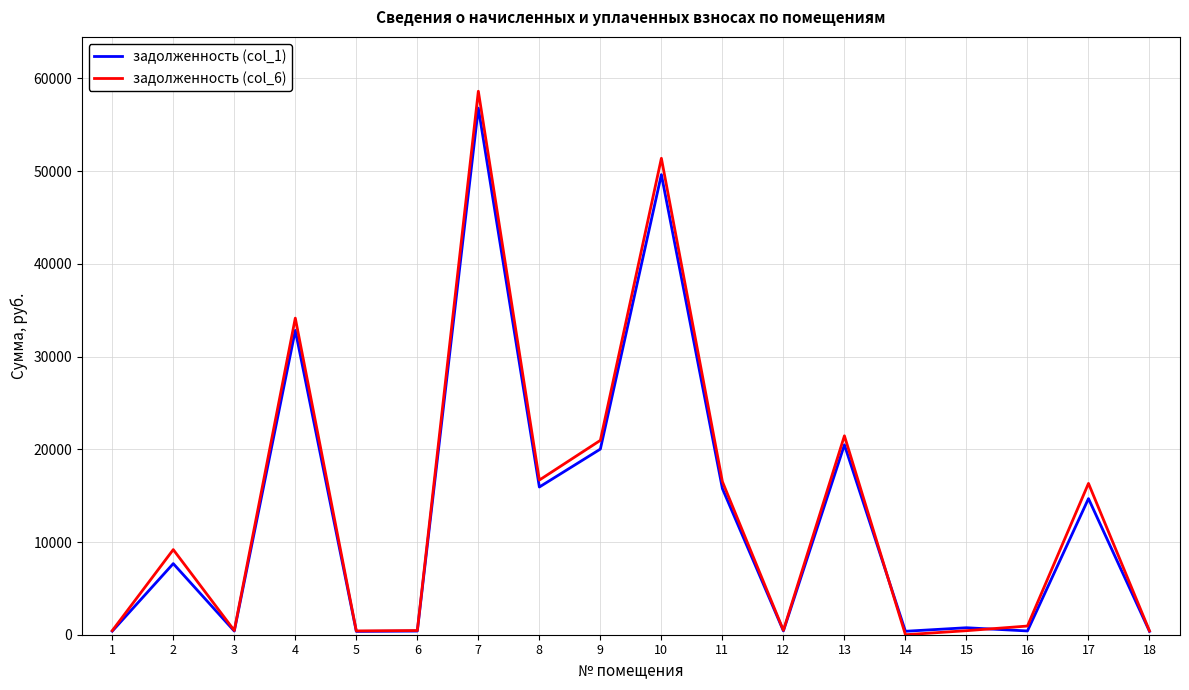

What is the difference between the second highest and minimum values in the задолженность (col_6) series?

51388.3